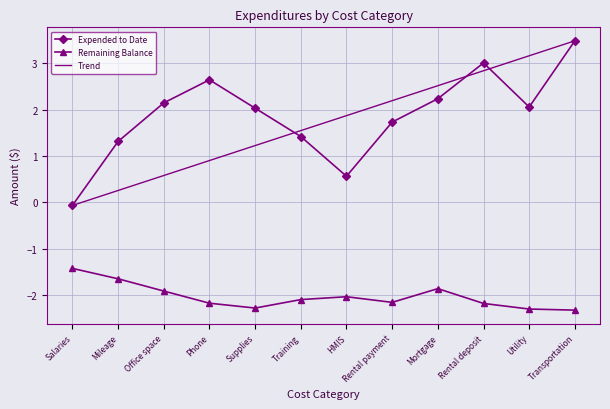

What position from the right is Rental deposit?

3